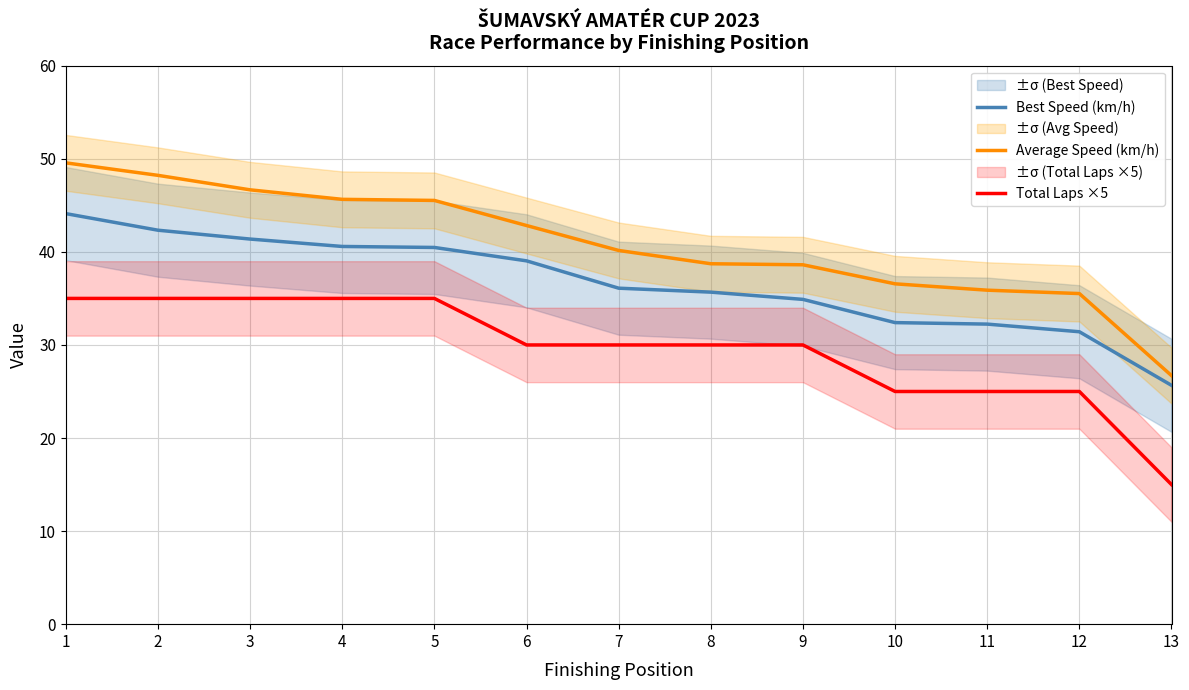

Which series changed the most between 5 and 12?

Average Speed (km/h)